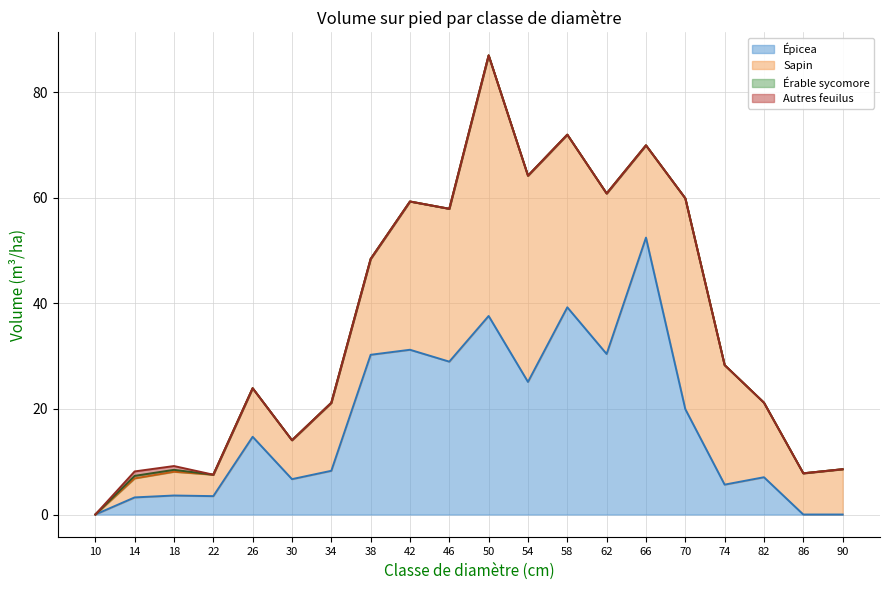

What is the difference between the second highest and second lowest values in the Érable sycomore series?

0.4